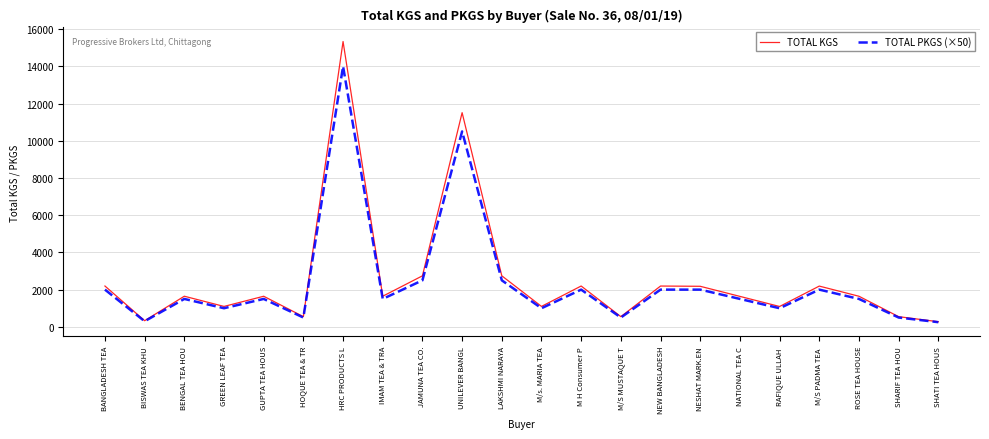

What is the maximum value shown in the chart?

15332.5